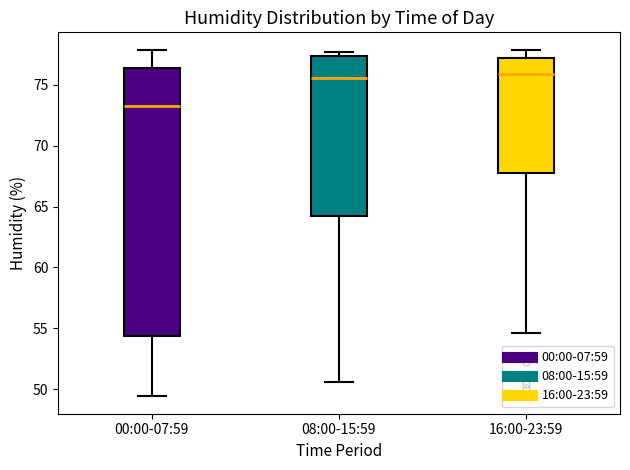

Which box is the tallest, from its lower edge to its upper edge?

00:00-07:59